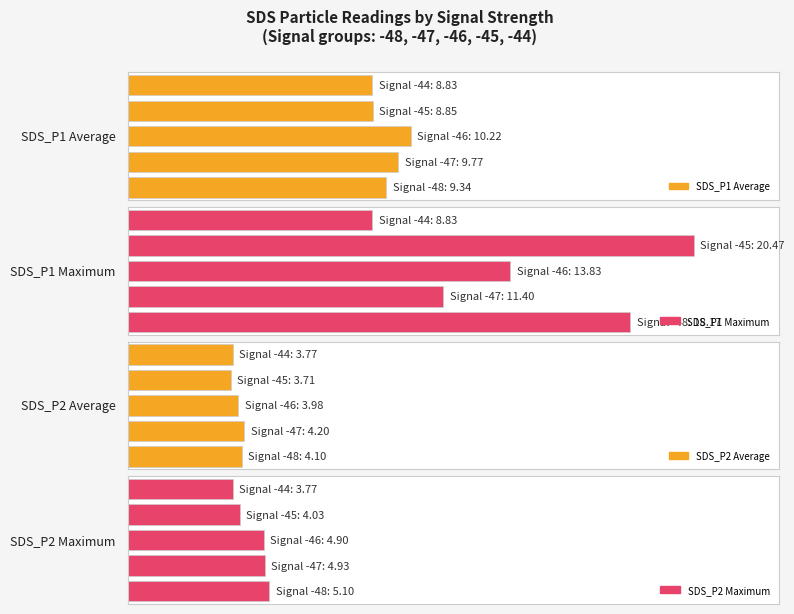

At 2, list the series in order from smallest to largest.

SDS_P2 Average, SDS_P2 Maximum, SDS_P1 Average, SDS_P1 Maximum